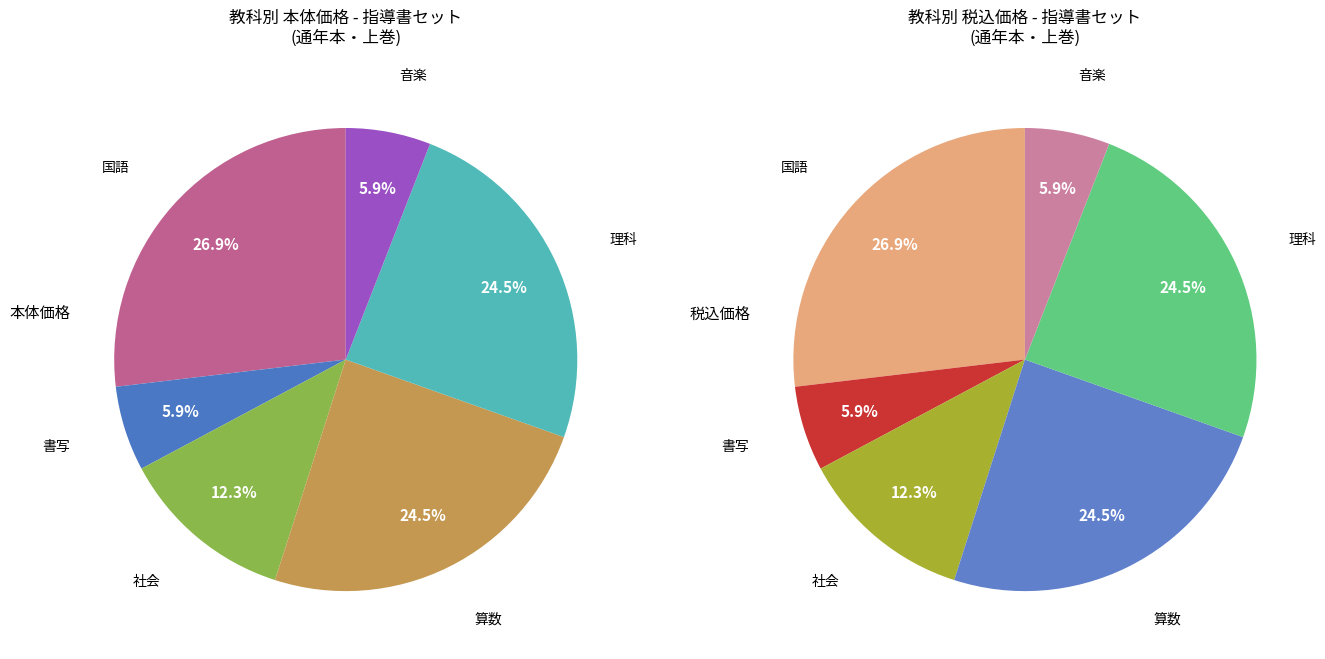

Does 音楽 account for over 50% of the chart?

No